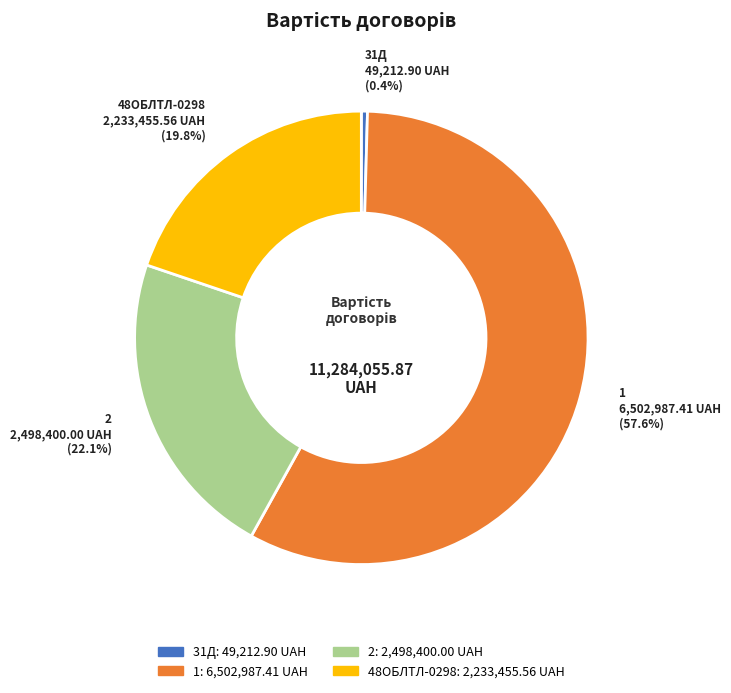

How many segments does this pie chart have?

4